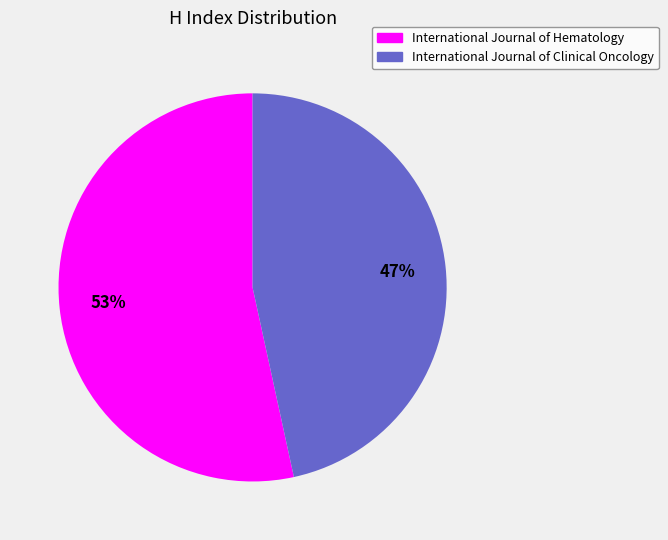

Rank the categories by value from lowest to highest.

International Journal of Clinical Oncology, International Journal of Hematology